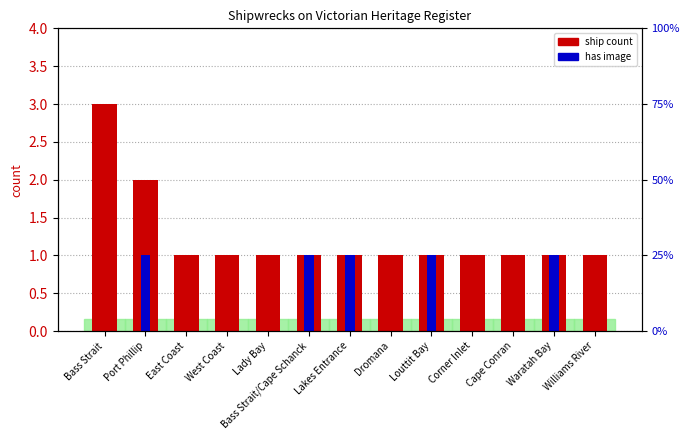

Which category has the highest value in the ship count series?

Bass Strait